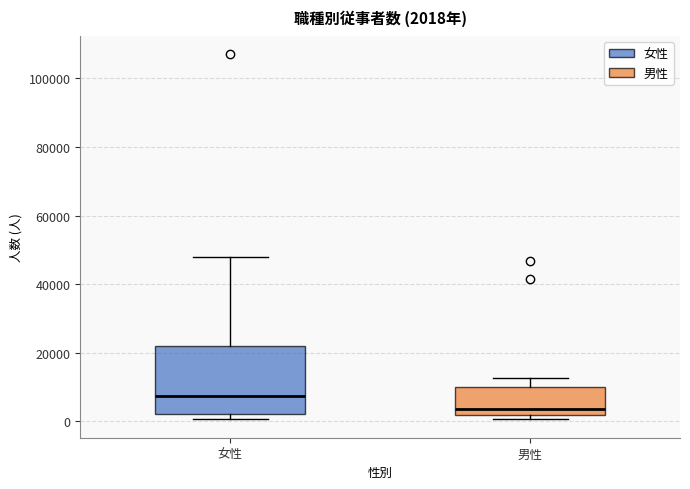

Which box has the lowest median line?

男性